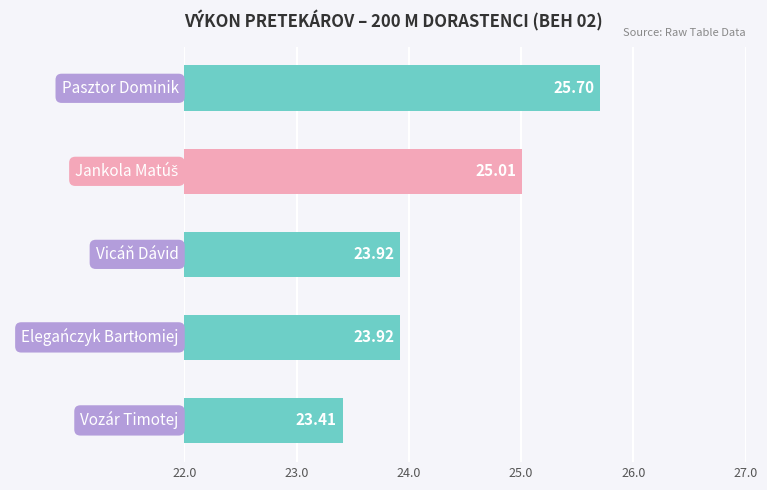

What is the difference between the second highest and minimum values?

1.6